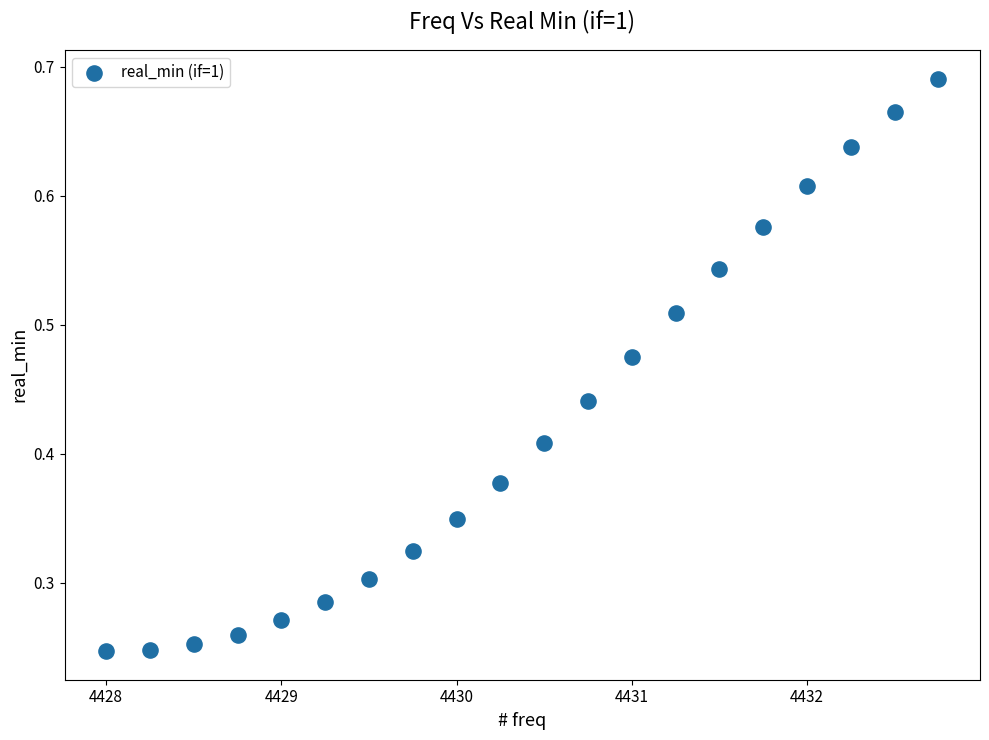

What is the range of X values (max minus min)?

4.8